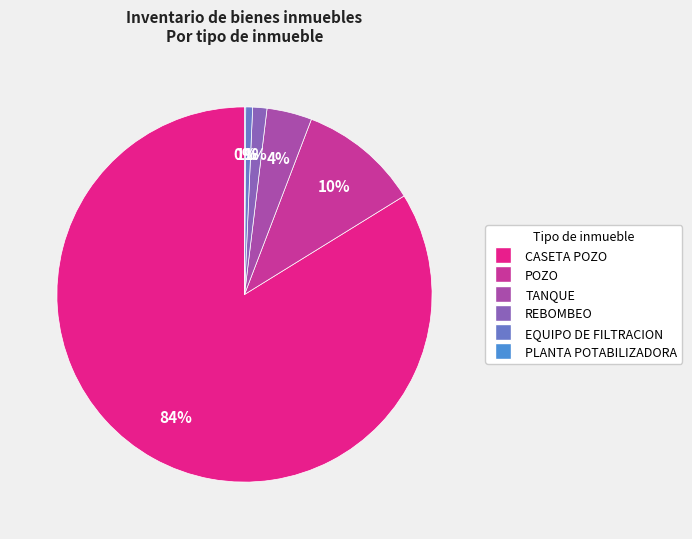

To the nearest percent, what is the difference between the largest and smallest slice percentages?

84%